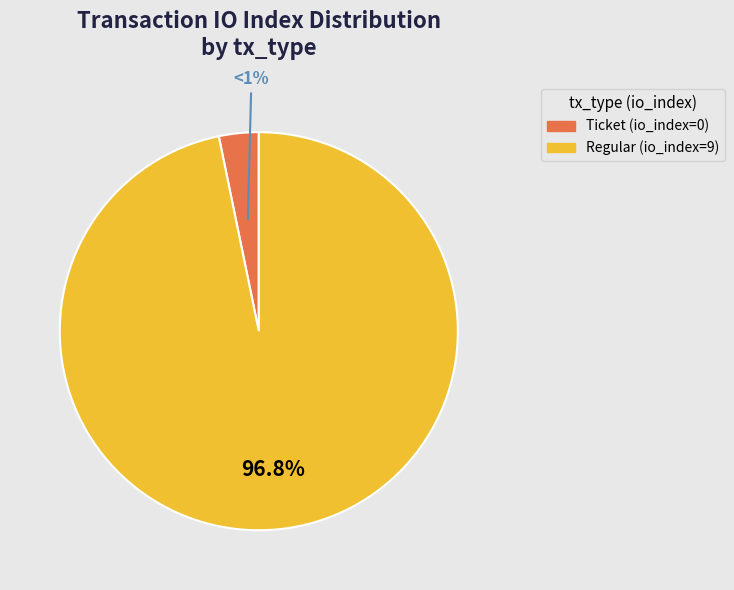

Does Ticket (io_index=0) represent more than half of the total?

No